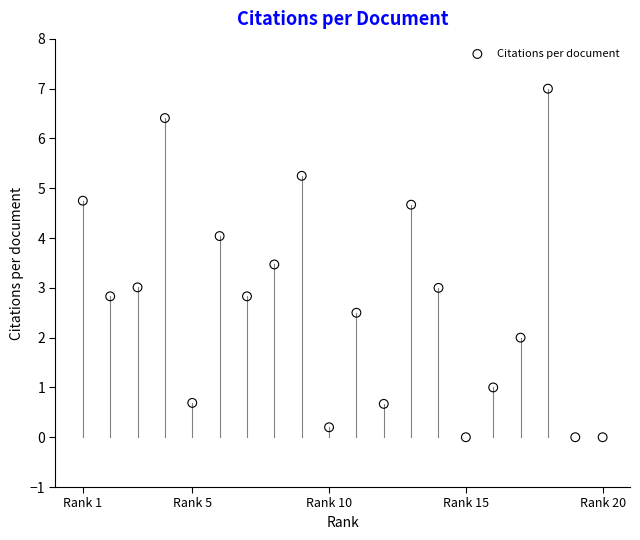

What is the range of Y values (max minus min)?

7.0